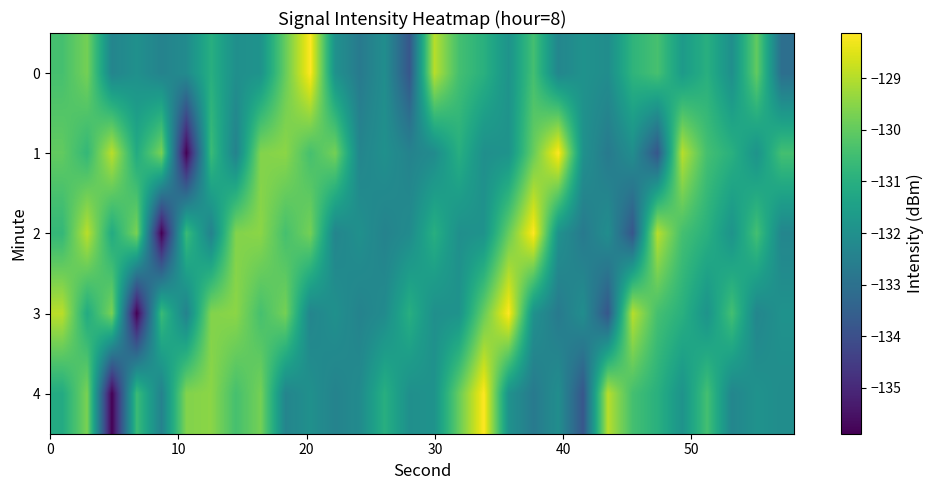

Reading left to right, what are all the values shown in this chart?

0: -130.4	-129.8	-132.4	-132.0	-132.4	-132.2	-131.0	-132.0	-131.9	-129.9	-128.1	-131.9	-132.7	-132.1	-133.8	-129.0	-130.4	-131.0	-131.9	-130.4	-132.3	-131.9	-132.1	-130.8	-130.4	-131.7	-131.0	-132.0	-130.0	-133.1
1: -130.0	-130.7	-128.9	-131.1	-129.7	-135.9	-130.6	-132.4	-129.6	-129.5	-130.4	-129.8	-132.4	-132.0	-132.4	-132.2	-131.0	-132.0	-131.9	-129.9	-128.1	-131.9	-132.7	-132.1	-133.8	-129.0	-130.4	-131.0	-131.9	-130.4
2: -130.7	-128.9	-131.1	-129.7	-135.9	-130.6	-132.4	-129.6	-129.5	-130.4	-129.8	-132.4	-132.0	-132.4	-132.2	-131.0	-132.0	-131.9	-129.9	-128.1	-131.9	-132.7	-132.1	-133.8	-129.0	-130.4	-131.0	-131.9	-130.4	-132.3
3: -128.9	-131.1	-129.7	-135.9	-130.6	-132.4	-129.6	-129.5	-130.4	-129.8	-132.4	-132.0	-132.4	-132.2	-131.0	-132.0	-131.9	-129.9	-128.1	-131.9	-132.7	-132.1	-133.8	-129.0	-130.4	-131.0	-131.9	-130.4	-132.3	-131.9
4: -131.1	-129.7	-135.9	-130.6	-132.4	-129.6	-129.5	-130.4	-129.8	-132.4	-132.0	-132.4	-132.2	-131.0	-132.0	-131.9	-129.9	-128.1	-131.9	-132.7	-132.1	-133.8	-129.0	-130.4	-131.0	-131.9	-130.4	-132.3	-131.9	-132.1